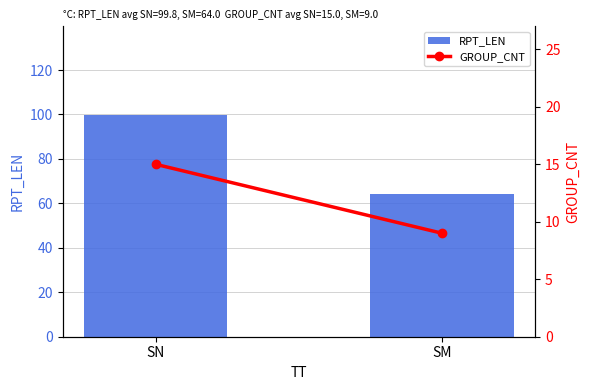

List the series in order of their overall mean, highest first.

RPT_LEN, GROUP_CNT